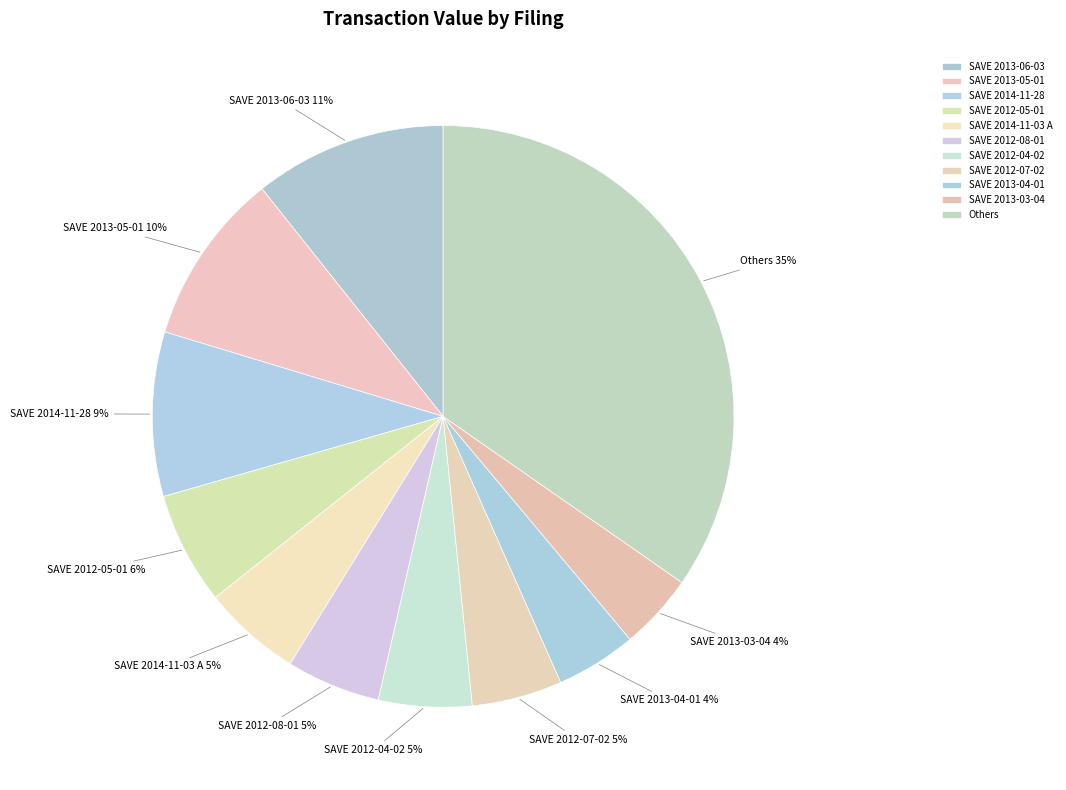

Is there any slice that represents more than half of the pie?

No